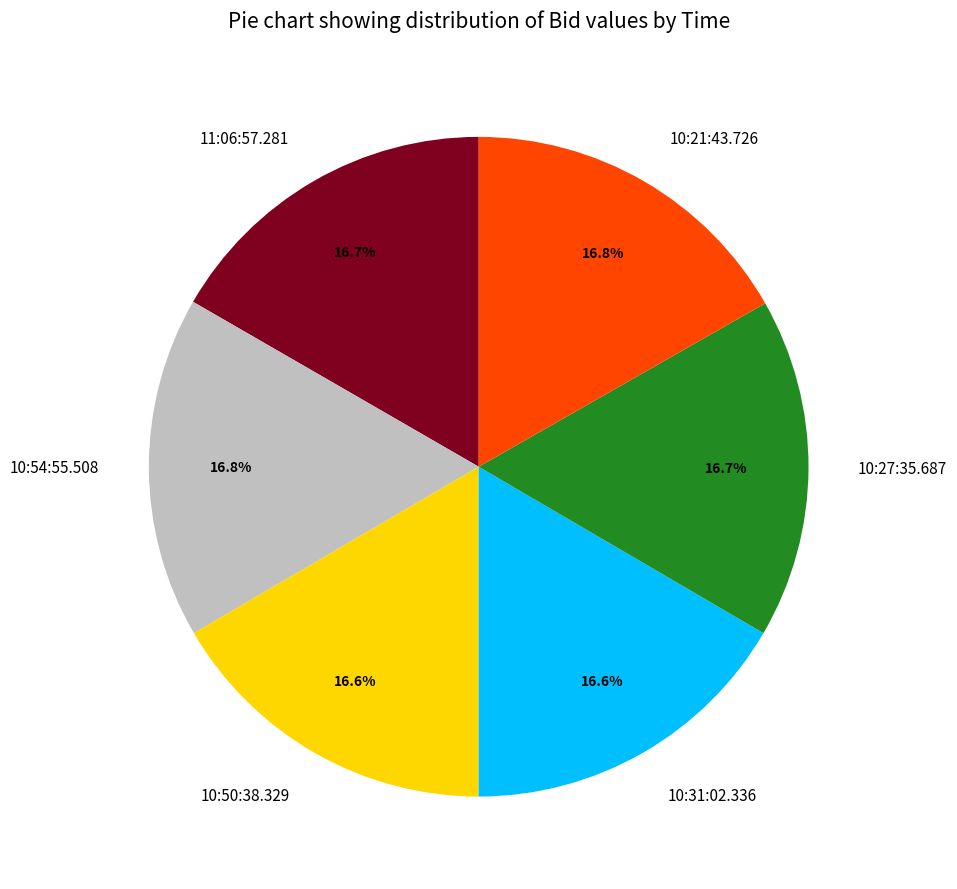

Does 10:50:38.329 represent more than half of the total?

No